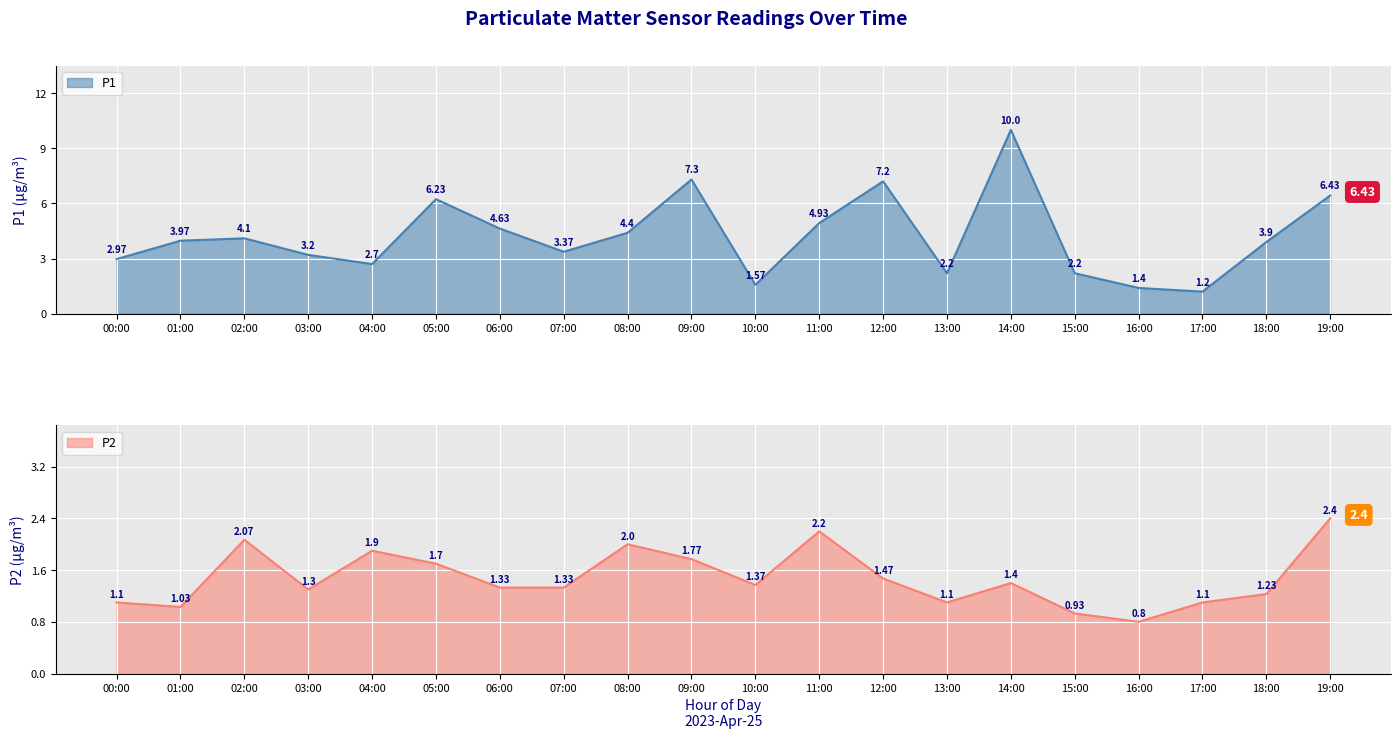

In P2, how many points are higher than both neighbors (excluding endpoints)?

5